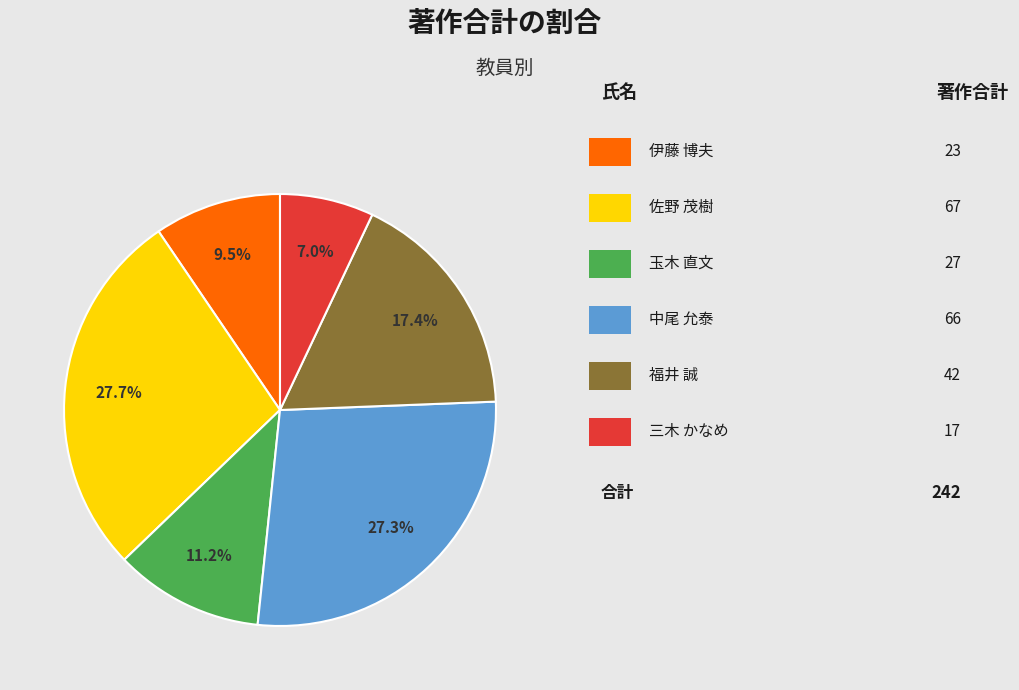

How many segments does this pie chart have?

6